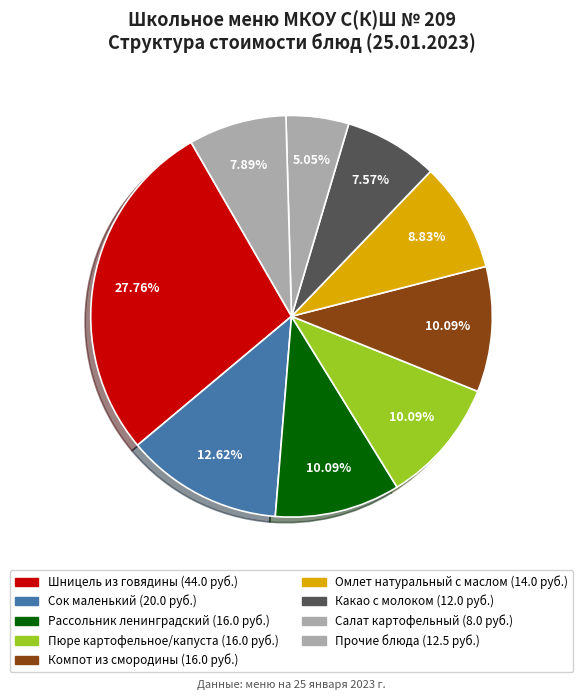

Count the number of slices in the pie.

9